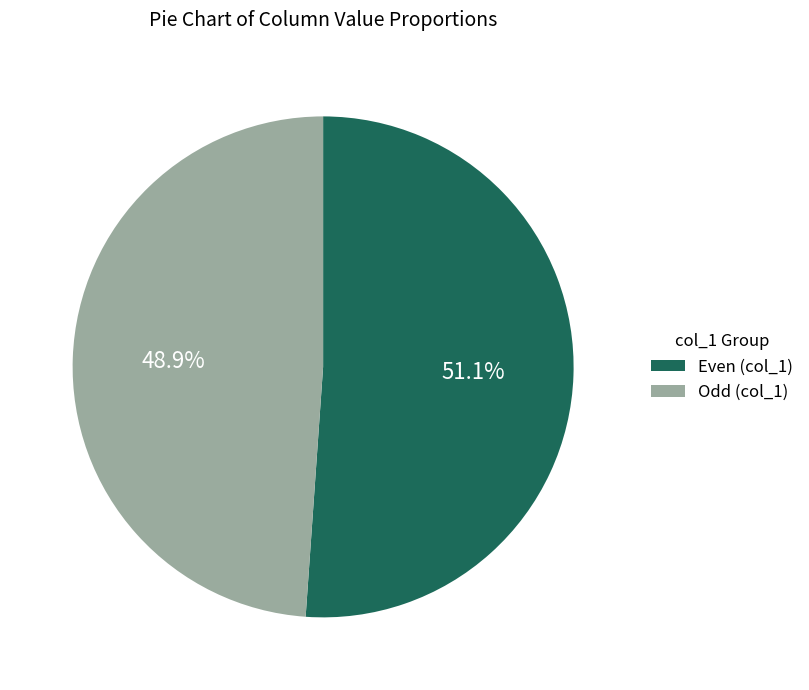

What is the ratio of the value at Even (col_1) to the value at Odd (col_1)?

1.0